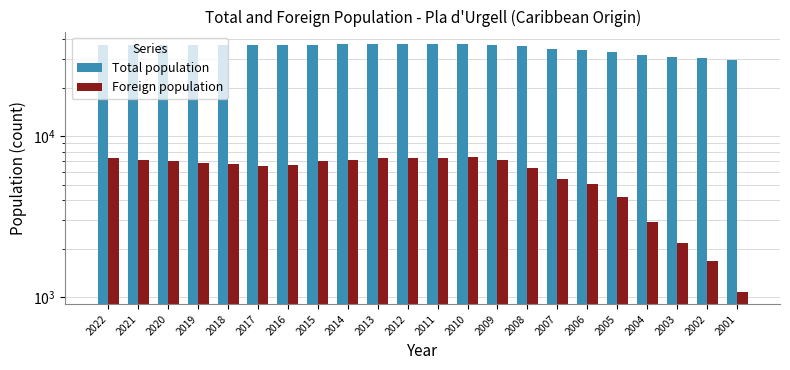

How many data points in Total population are above 36737?

10